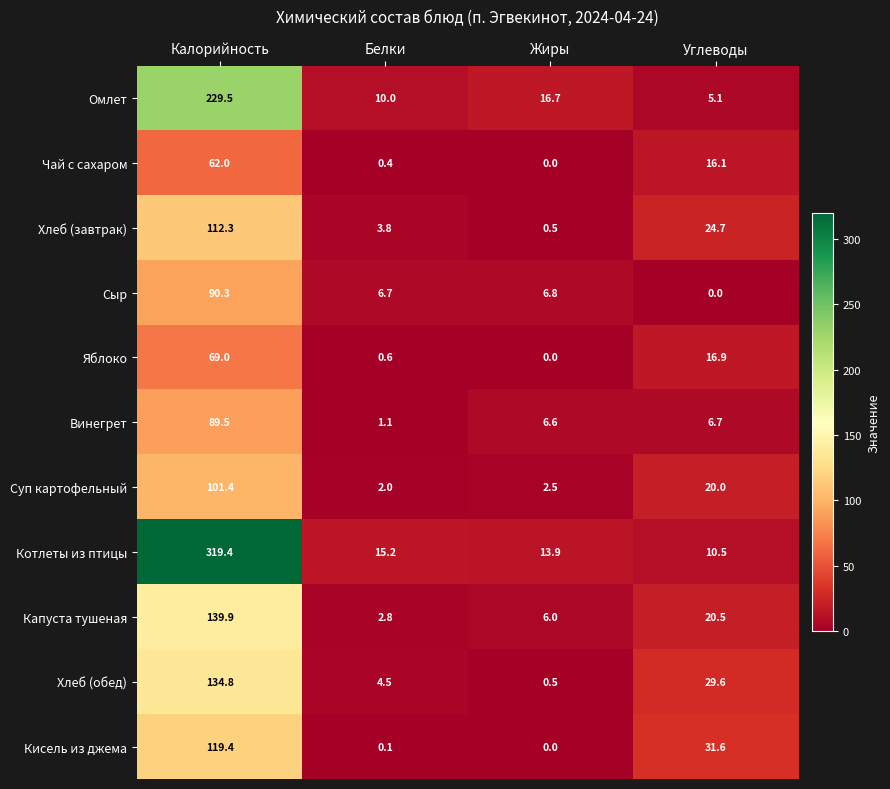

Count the number of categories in the chart.

4